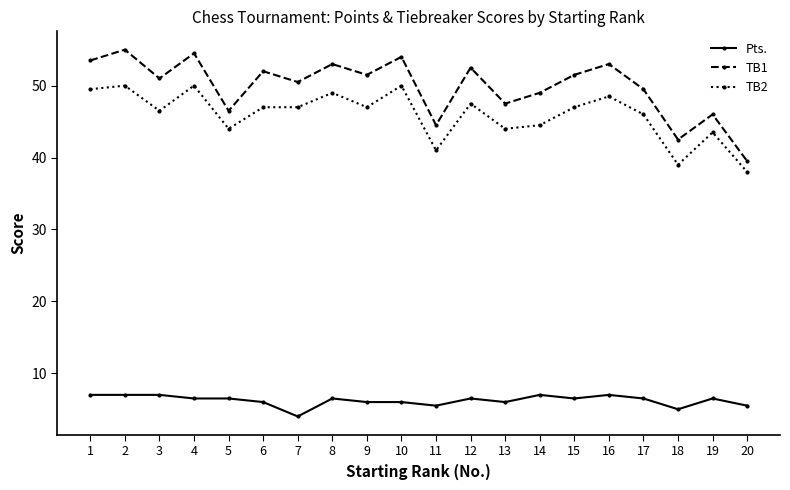

Is it true that TB2 equals 62.5 at 7?

False